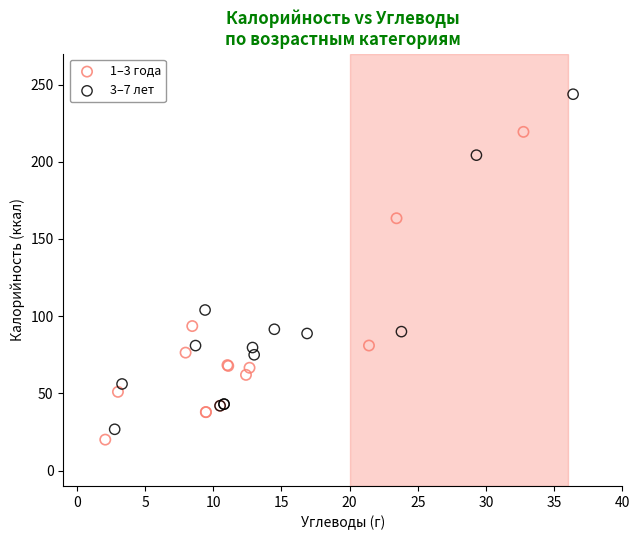

Which series contains the highest Y value?

3–7 лет